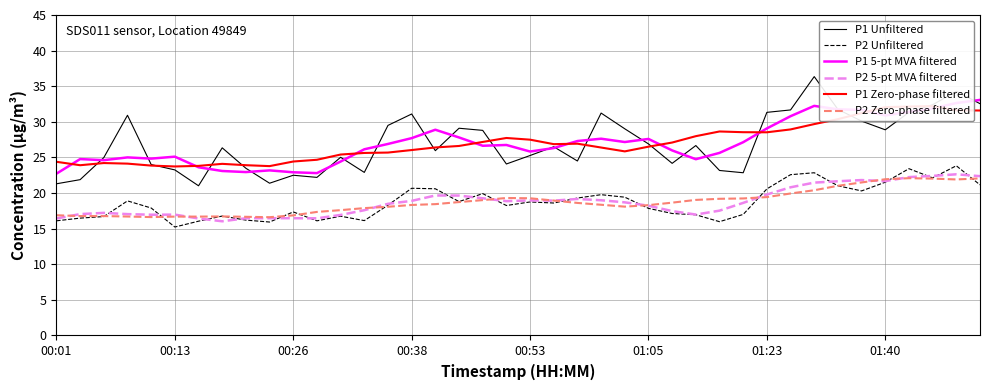

Where is P1 Zero-phase filtered nearest to the value 27?

22